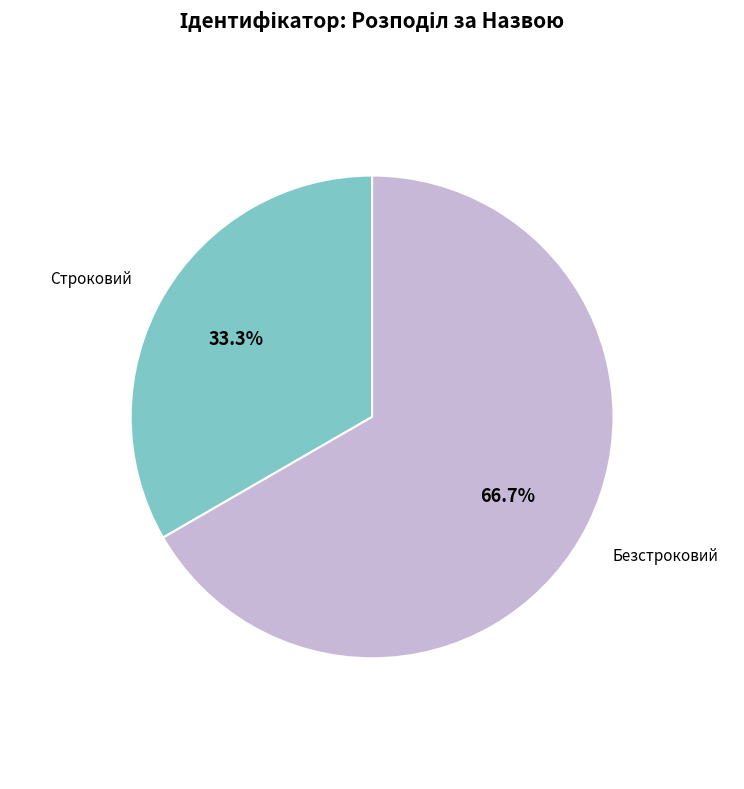

Is there a majority slice in this chart?

Yes